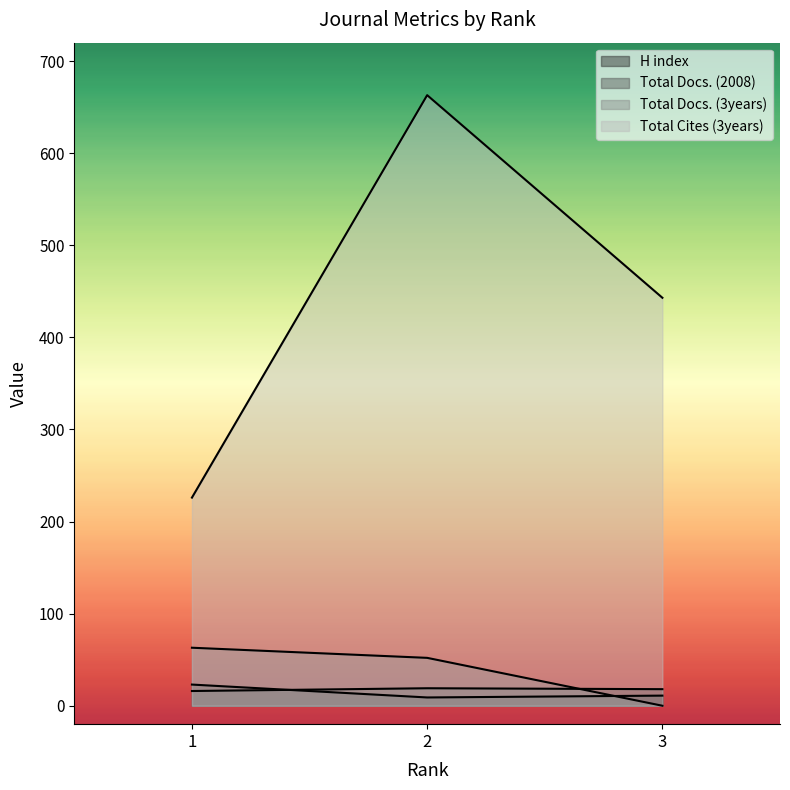

Where is Total Cites (3years) nearest to the value 444?

3